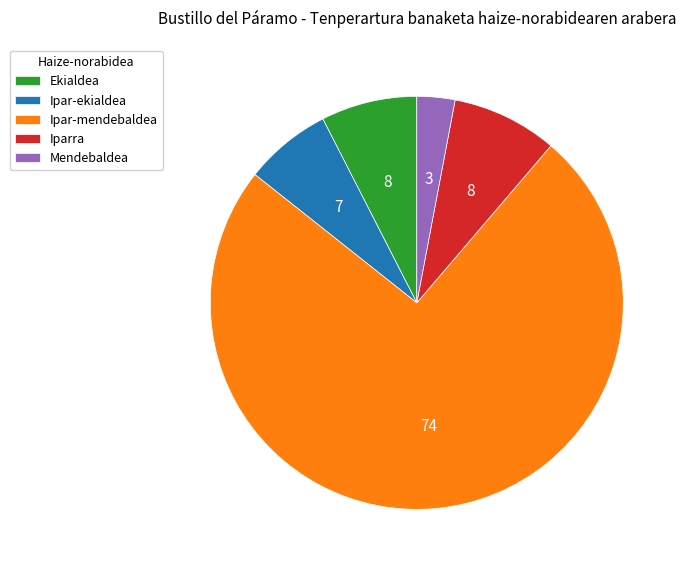

Rank the categories by value from highest to lowest.

Ipar-mendebaldea, Iparra, Ekialdea, Ipar-ekialdea, Mendebaldea